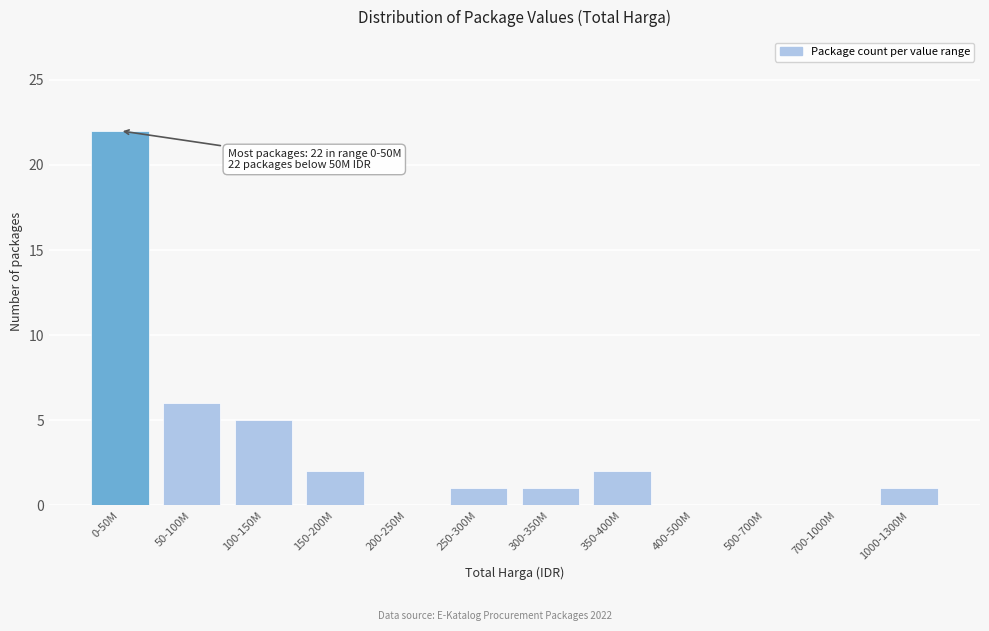

Reading left to right, what are all the values shown in this chart?

0-50M=22	50-100M=6	100-150M=5	150-200M=2	200-250M=0	250-300M=1	300-350M=1	350-400M=2	400-500M=0	500-700M=0	700-1000M=0	1000-1300M=1